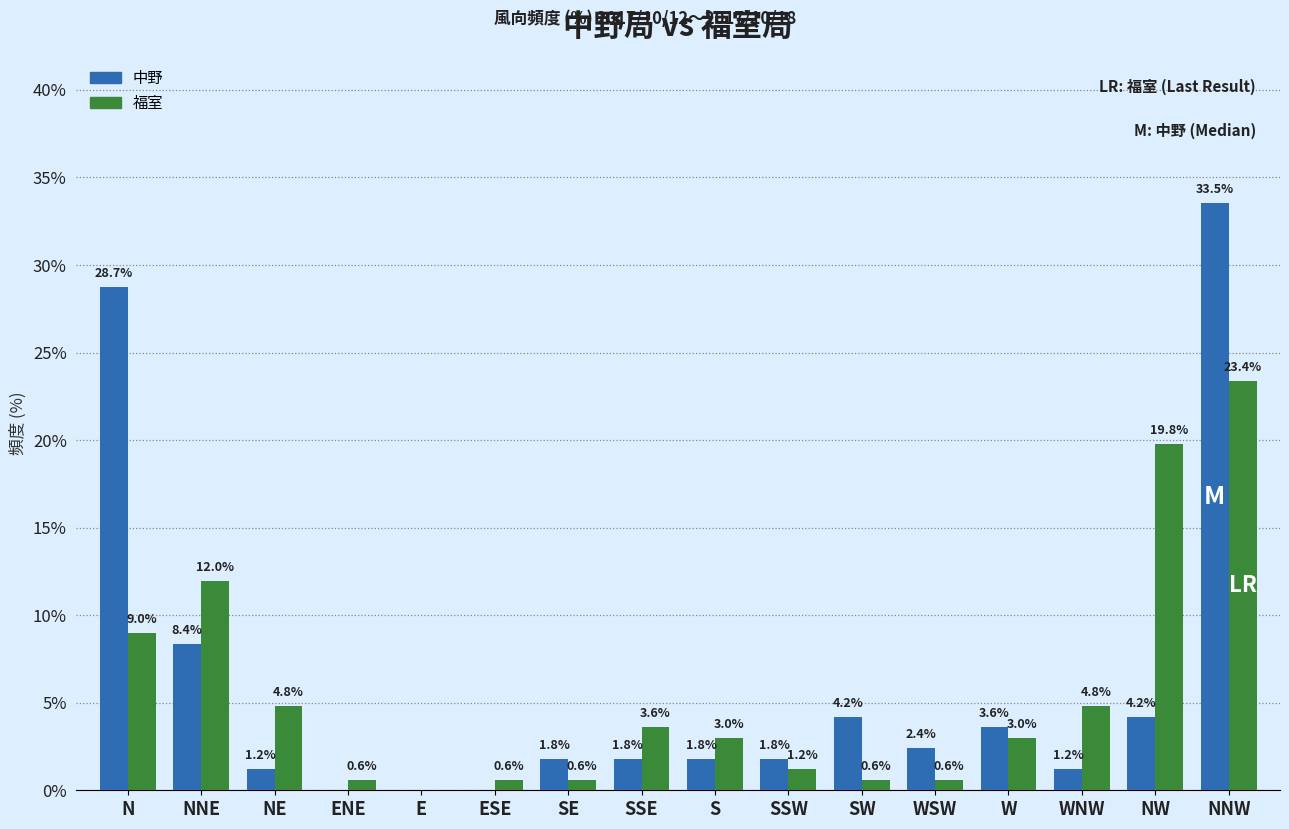

At which label does 福室 first exceed 2?

N